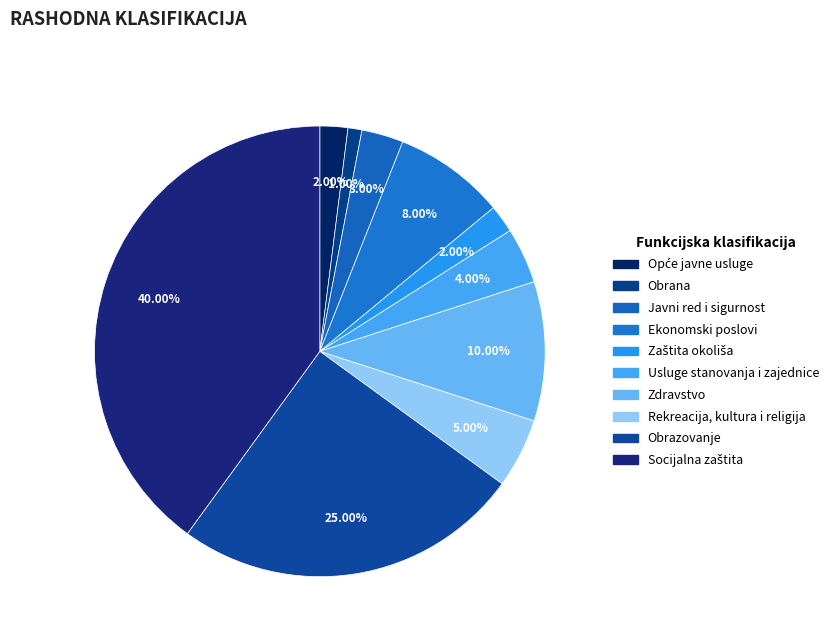

How many slices are in this pie chart?

10